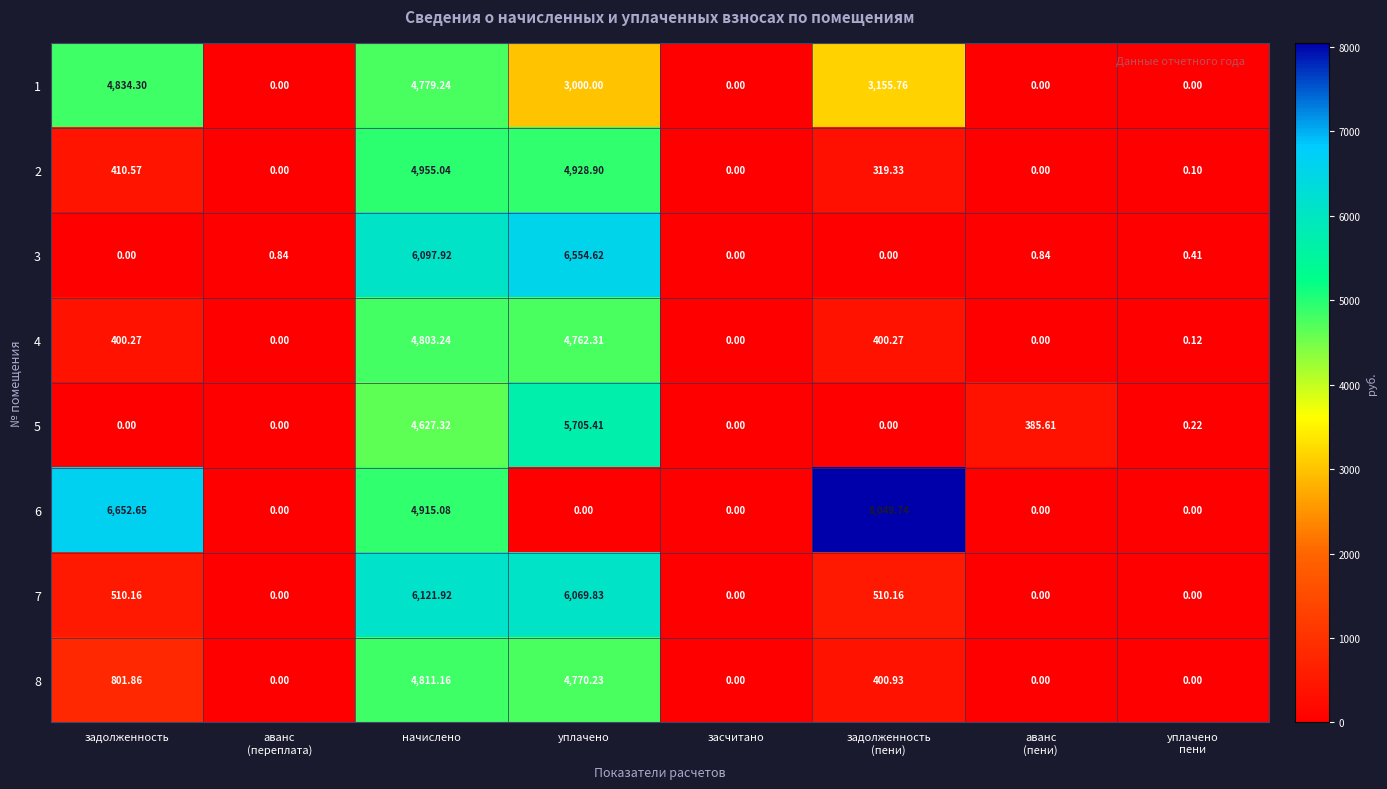

At how many categories does at least one series exceed 6052?

4